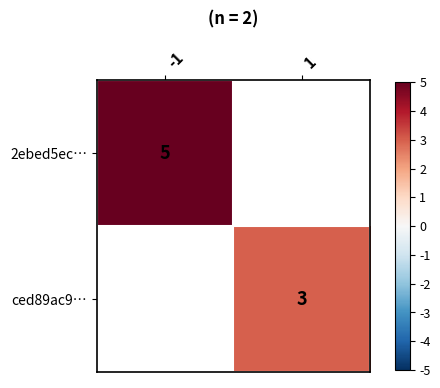

Which has a higher value, 1 or -1?

-1